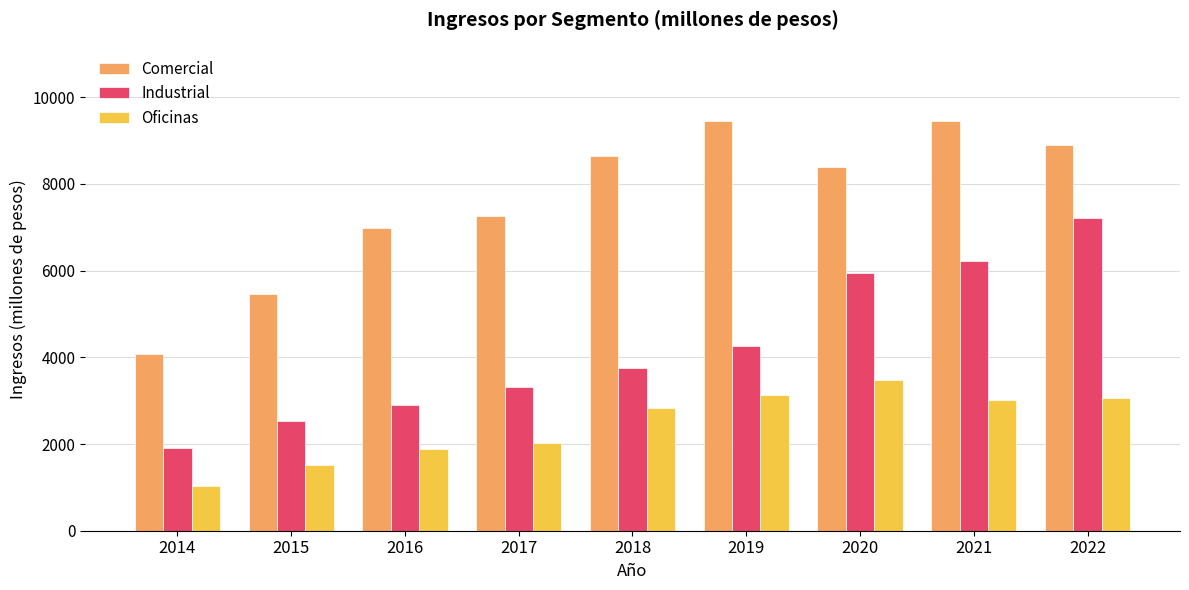

Which category has the highest value in the Oficinas series?

2020